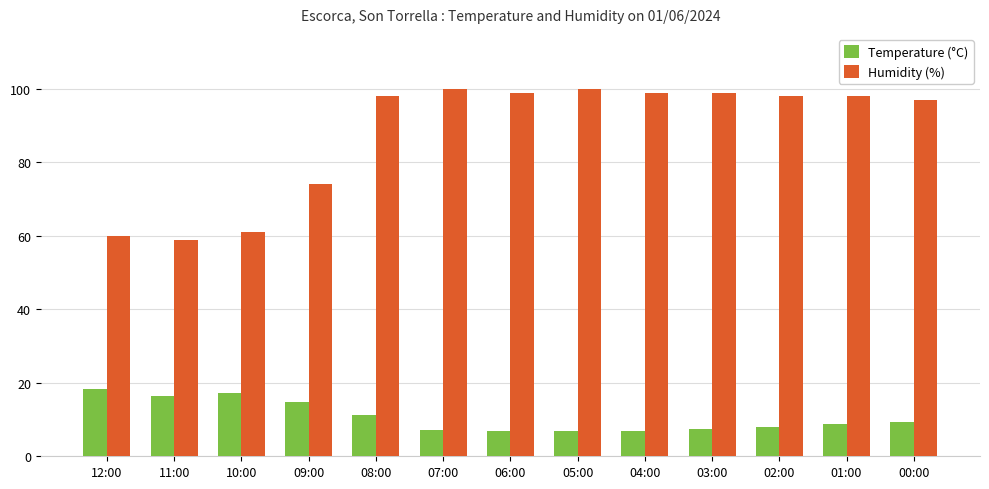

At 09:00, list the series in order from largest to smallest.

Humidity (%), Temperature (°C)